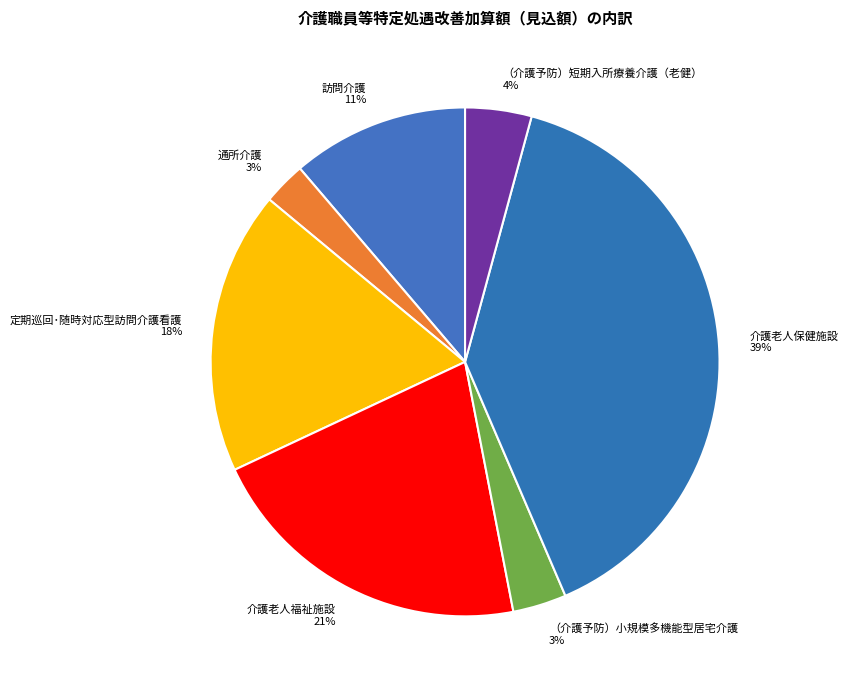

To the nearest percent, what is the difference between the （介護予防）小規模多機能型居宅介護 and 訪問介護 slice percentages?

8%